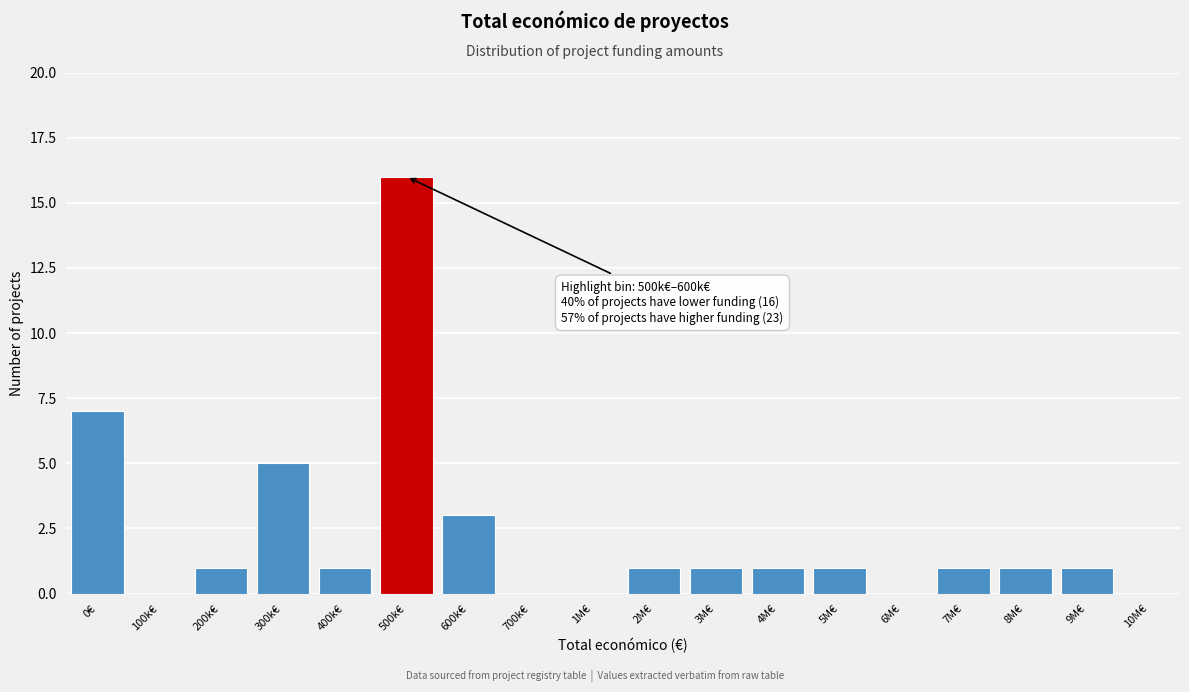

Reading left to right, what are all the values shown in this chart?

0€=7	100k€=0	200k€=1	300k€=5	400k€=1	500k€=16	600k€=3	700k€=0	1M€=0	2M€=1	3M€=1	4M€=1	5M€=1	6M€=0	7M€=1	8M€=1	9M€=1	10M€=0